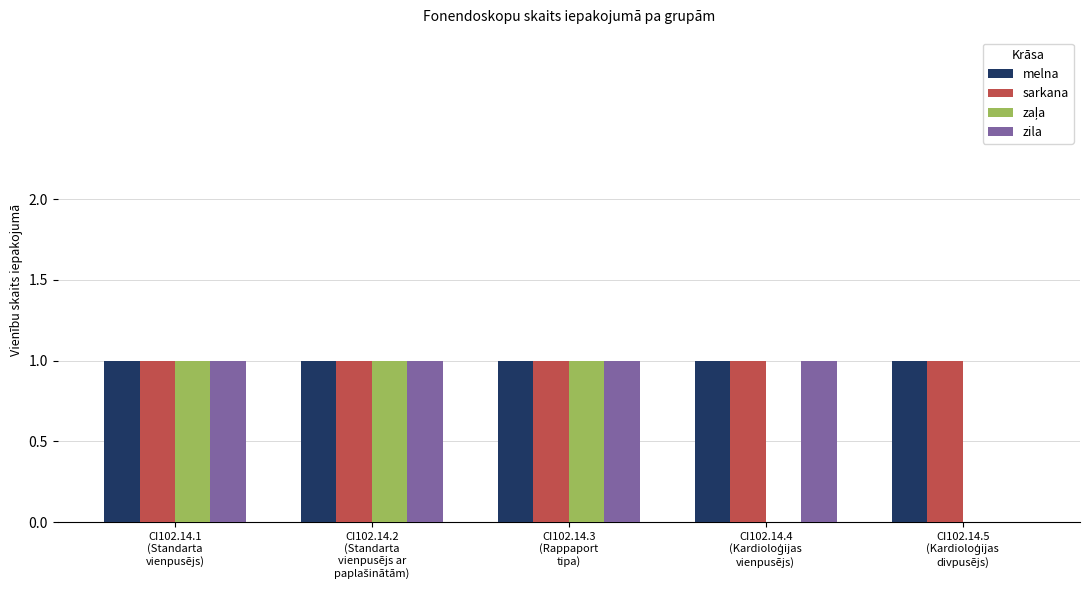

What is the sum of all sarkana values?

5